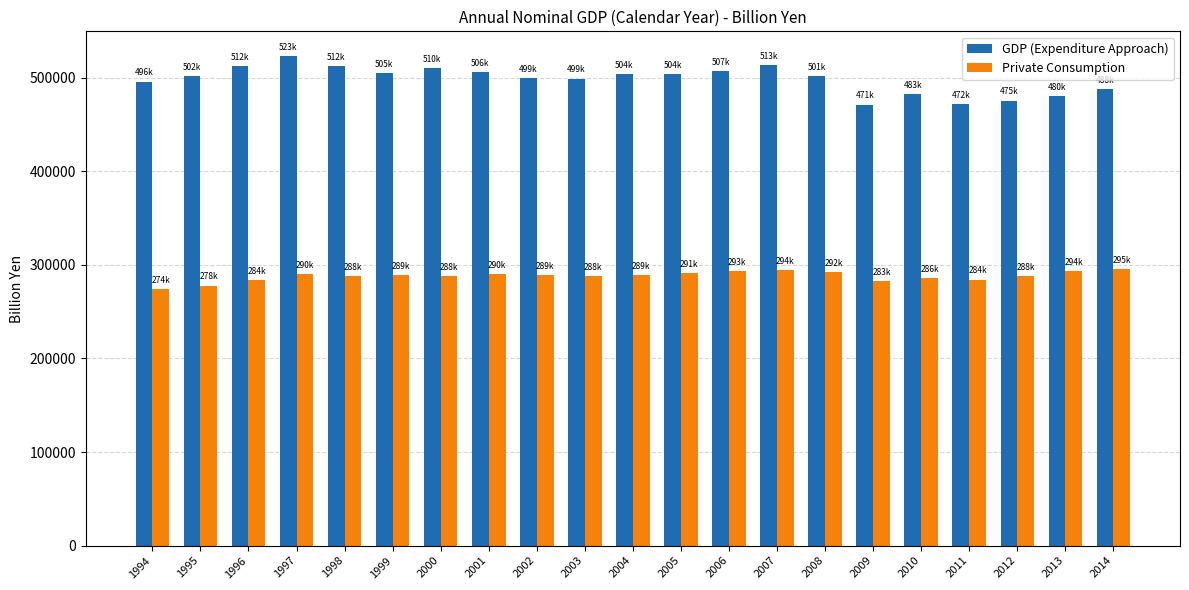

Are the bars horizontal?

No